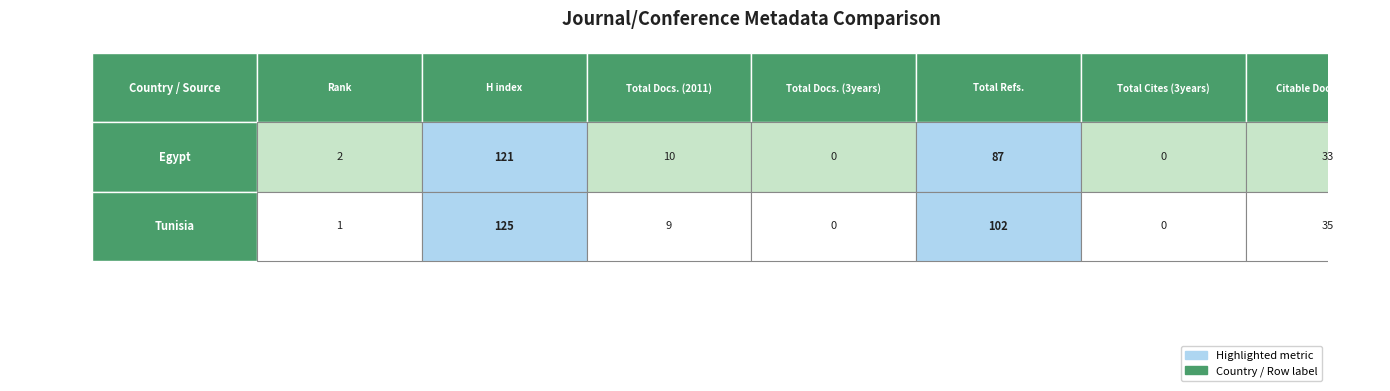

How many values in Tunisia are above zero?

5